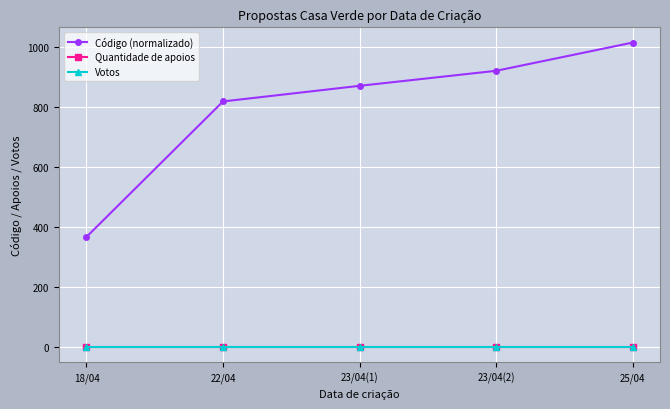

Which series has the widest spread of values?

Código (normalizado)